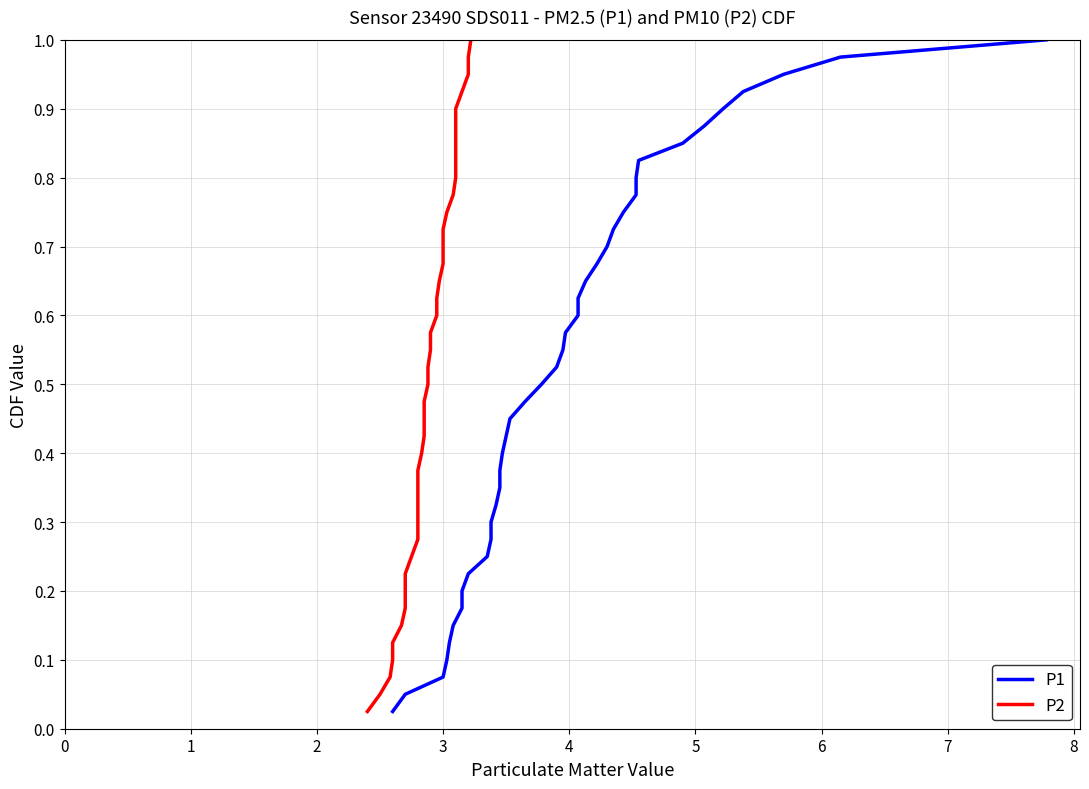

At how many categories does at least one series exceed 0?

40